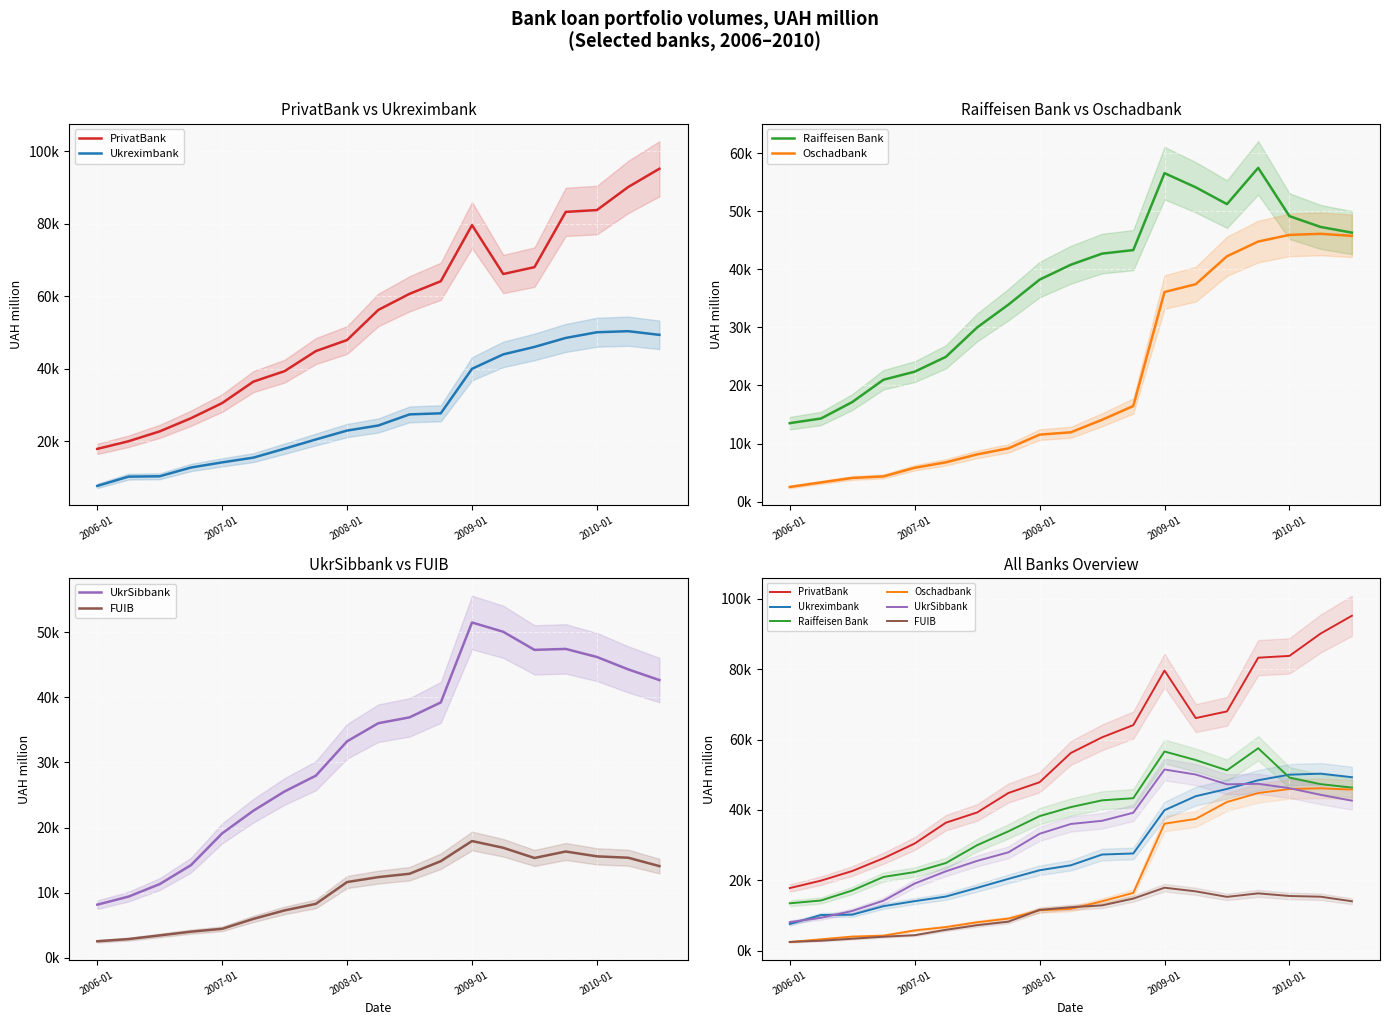

What is the total value across all series at 18?

293314.0